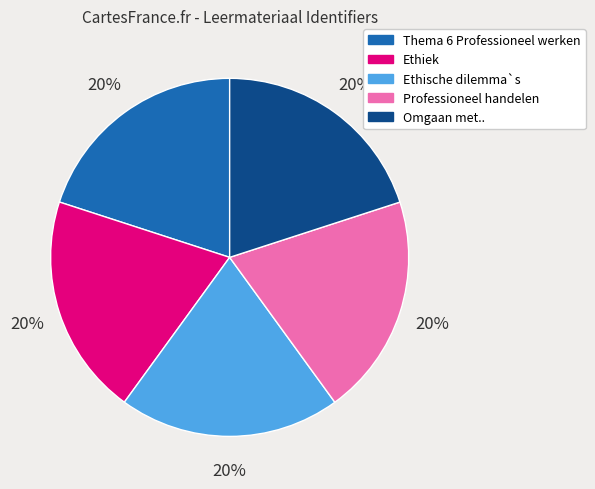

How many slices are in this pie chart?

5